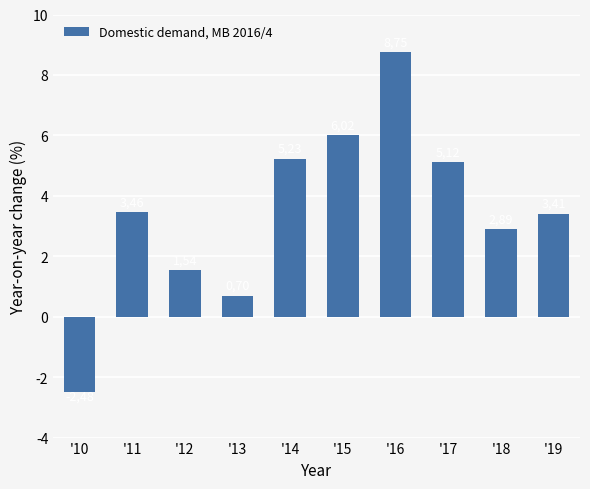

What is the smallest value displayed?

-2.5